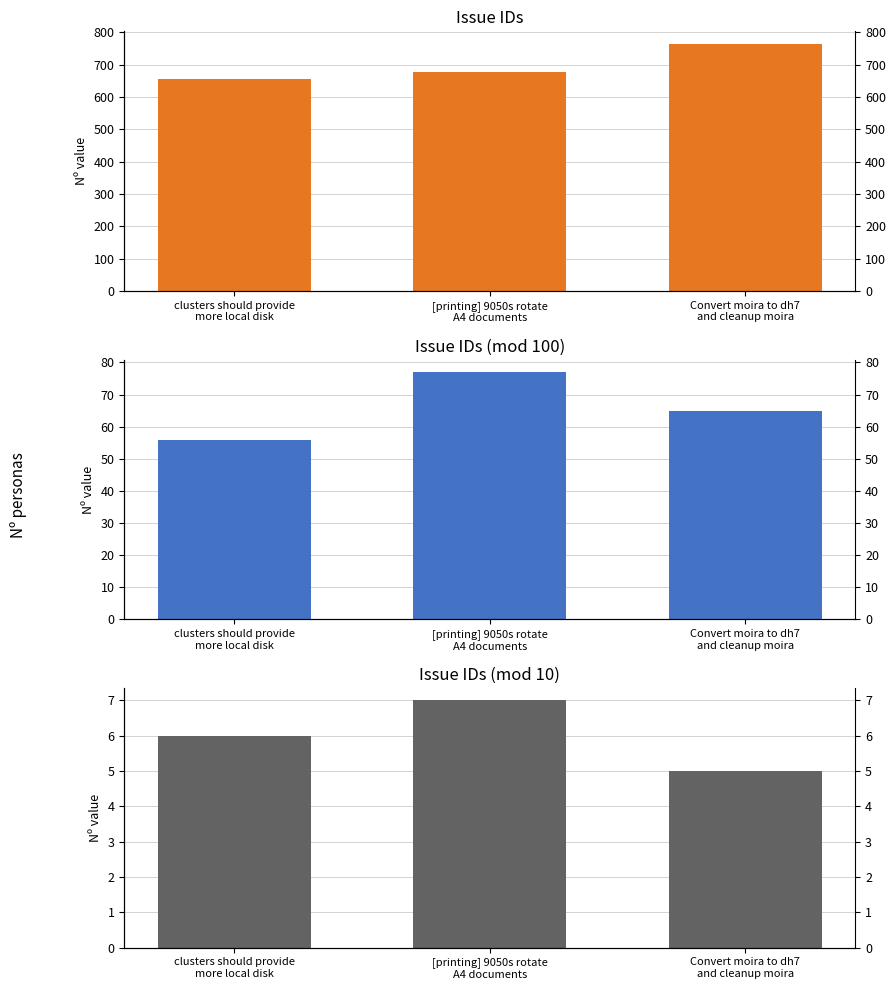

Which label corresponds to the largest value in the chart?

Convert moira to dh7
and cleanup moira